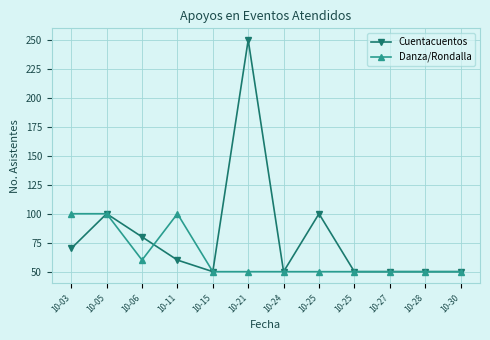

What is the minimum value for Danza/Rondalla?

50